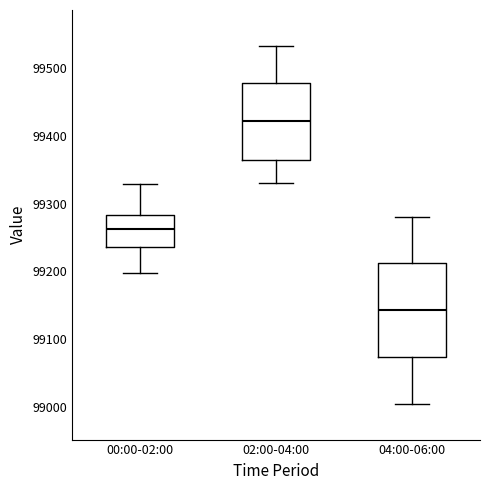

Reading left to right, transcribe this box plot: for each box, give where its median line is, the range the box spans, and where its two whiskers end, as read against the y-axis. The values are not printed on the chart, so give them approximately, as read against the axis.

00:00-02:00: median 99260, box 99240 to 99280, whiskers 99200 to 99330
02:00-04:00: median 99420, box 99360 to 99480, whiskers 99330 to 99530
04:00-06:00: median 99140, box 99070 to 99210, whiskers 99000 to 99280